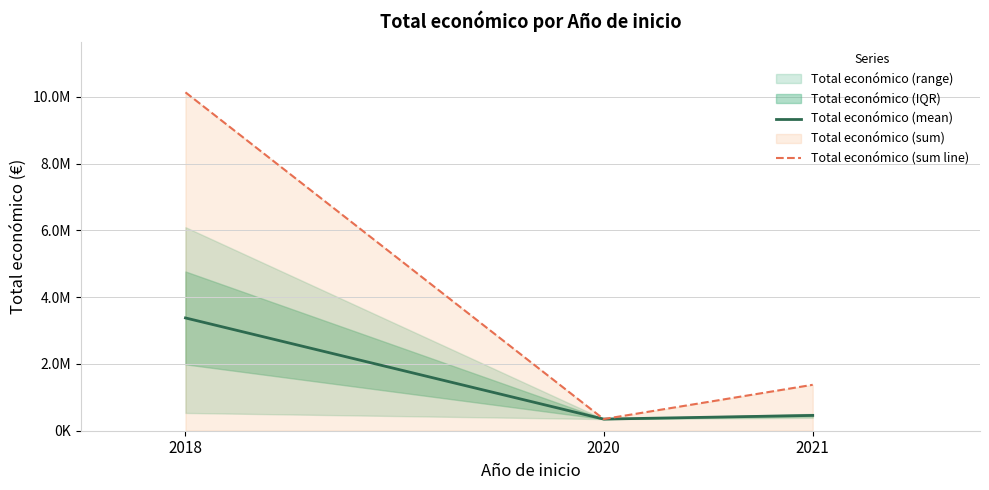

How many values in the Total económico (mean) series exceed 458703?

2